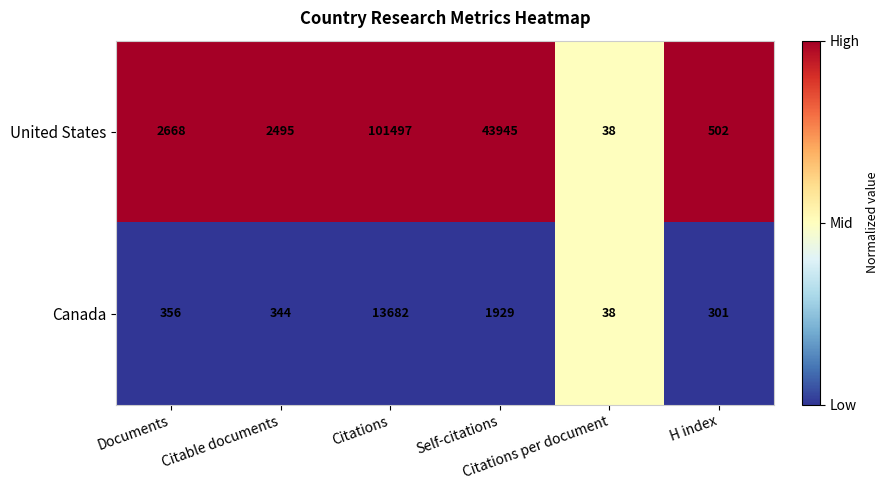

List the series in order of their overall mean, highest first.

United States, Canada